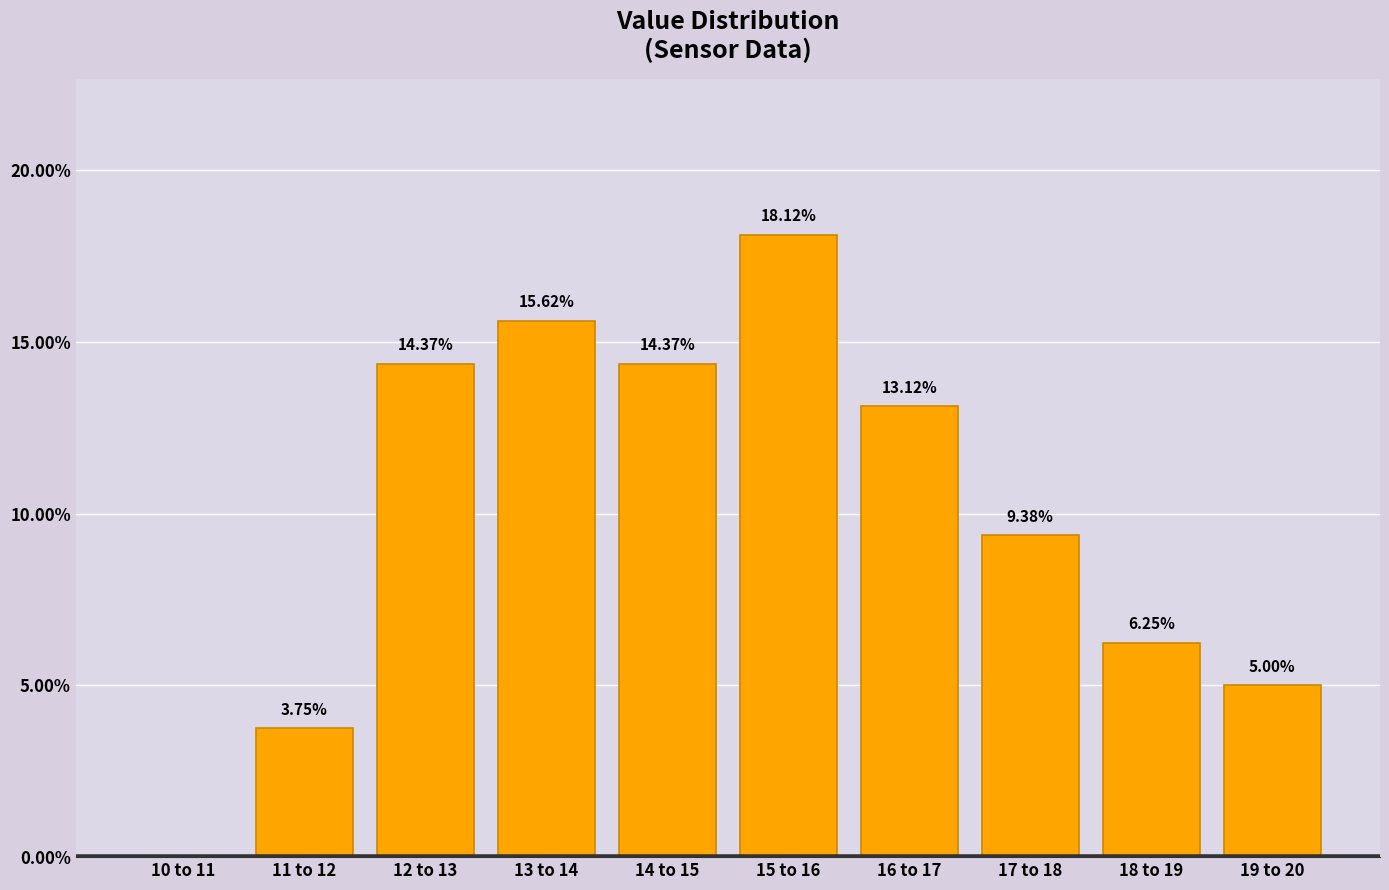

What is the sum of all values?

100.0